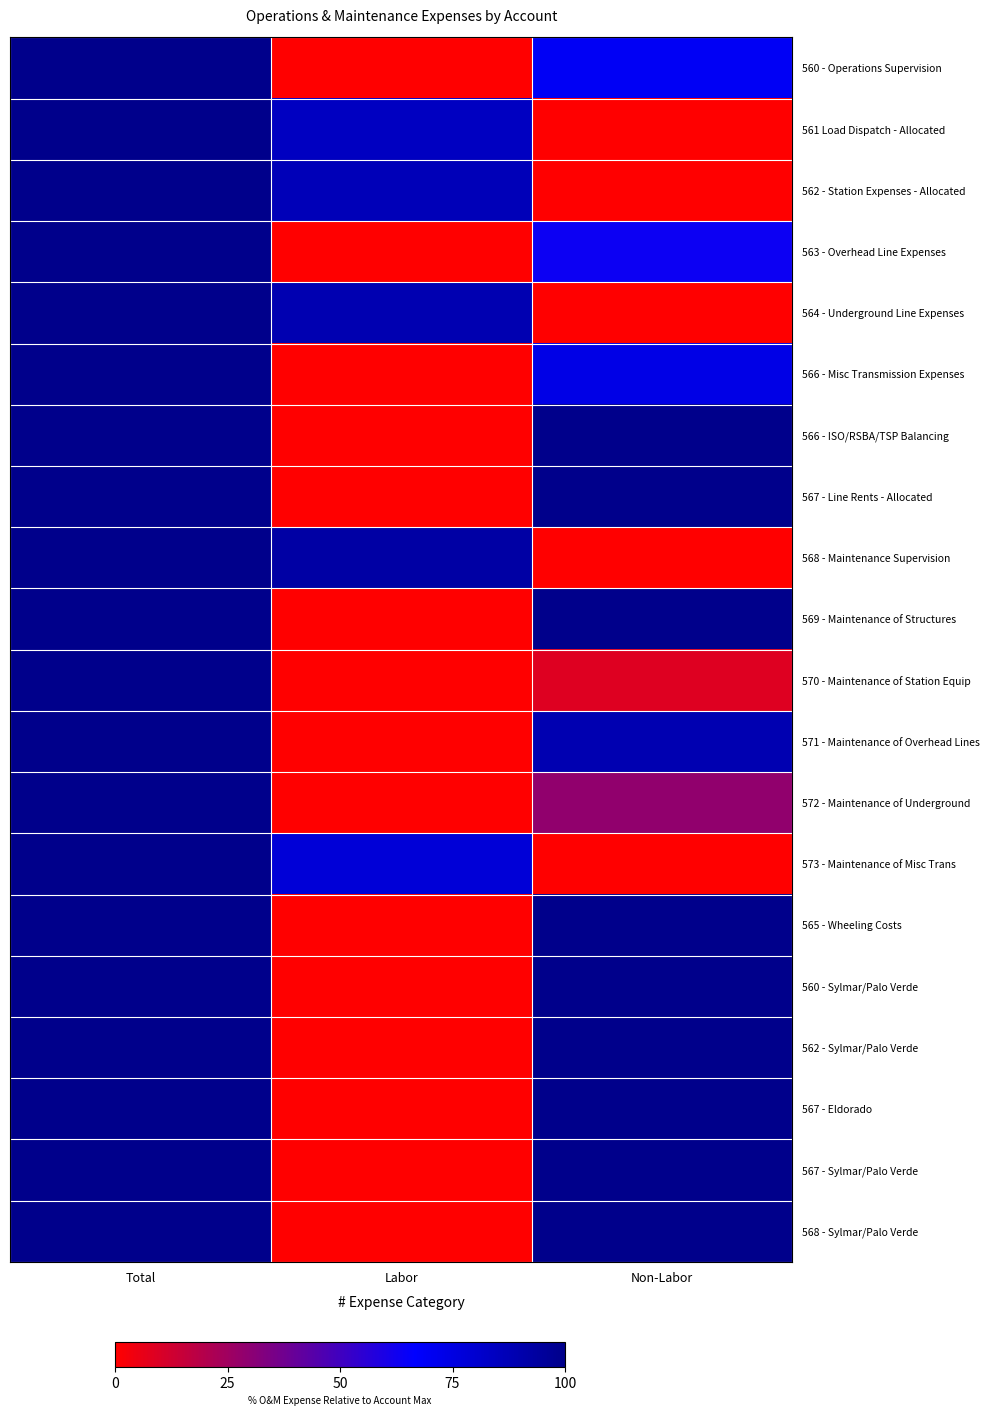

What is the maximum value shown in the chart?

1.0